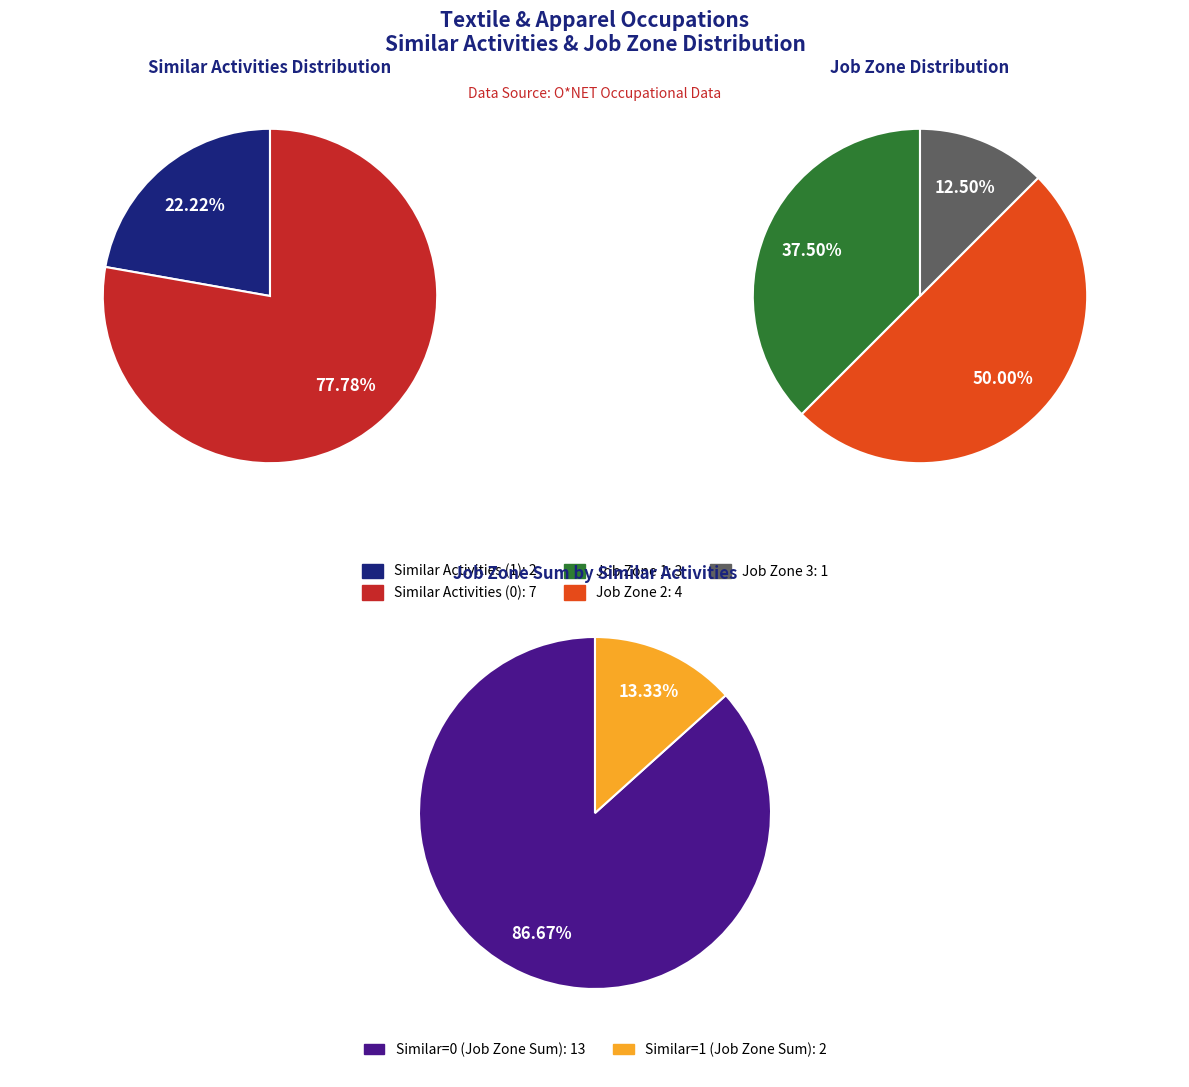

What portion of the pie excludes Textile Cutting Machine Setters, Operators?

86.7%